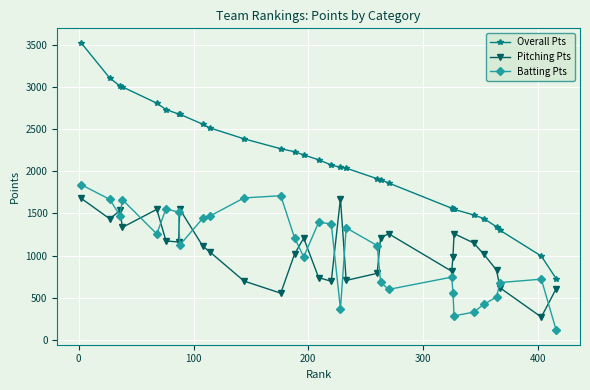

Is this an area chart (filled region under the line)?

No